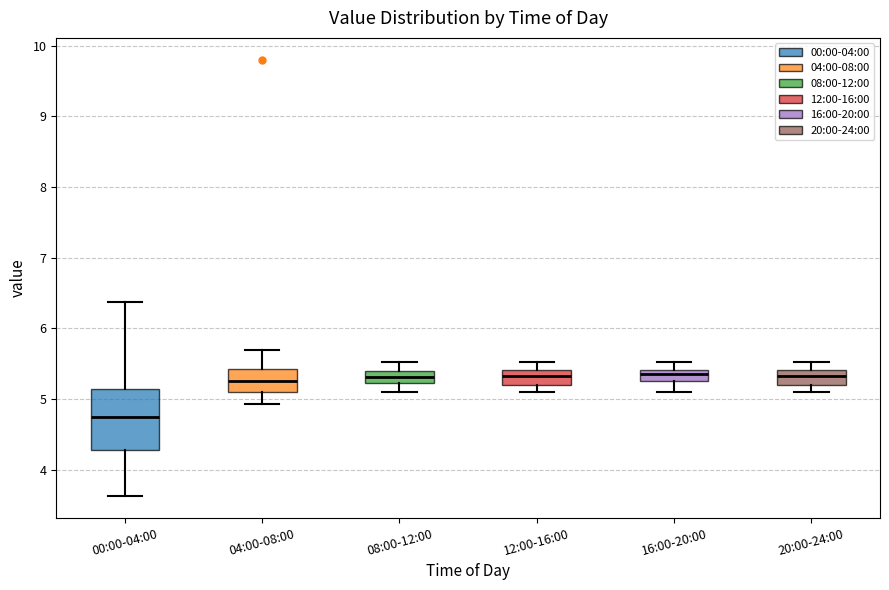

Reading left to right, read every box against the y-axis: the position of its median line, the range the box covers, and the ends of its whiskers. The values are not printed on the chart, so give them approximately, as read against the axis.

00:00-04:00: median 4.8, box 4.3 to 5.1, whiskers 3.6 to 6.4
04:00-08:00: median 5.3, box 5.1 to 5.4, whiskers 4.9 to 5.7
08:00-12:00: median 5.3, box 5.2 to 5.4, whiskers 5.1 to 5.5
12:00-16:00: median 5.3, box 5.2 to 5.4, whiskers 5.1 to 5.5
16:00-20:00: median 5.4 (inside the box), box 5.3 to 5.4, whiskers 5.1 to 5.5
20:00-24:00: median 5.3, box 5.2 to 5.4, whiskers 5.1 to 5.5